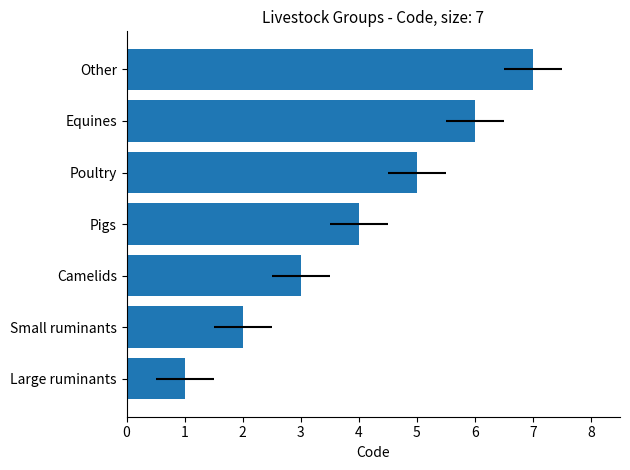

What is the approximate value at 2?

3